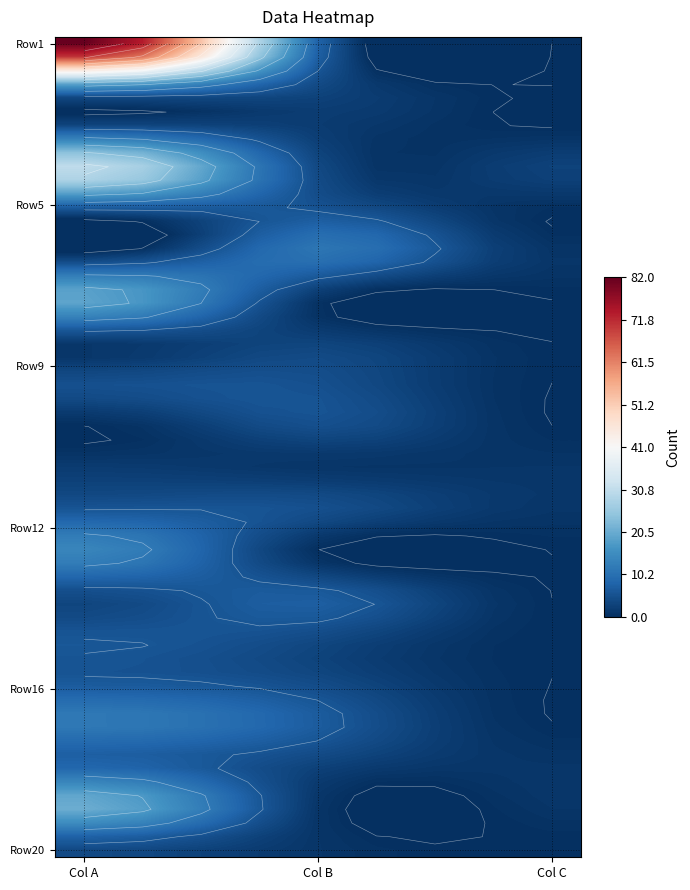

Read the Row17 value at 1, to the nearest 10.

10